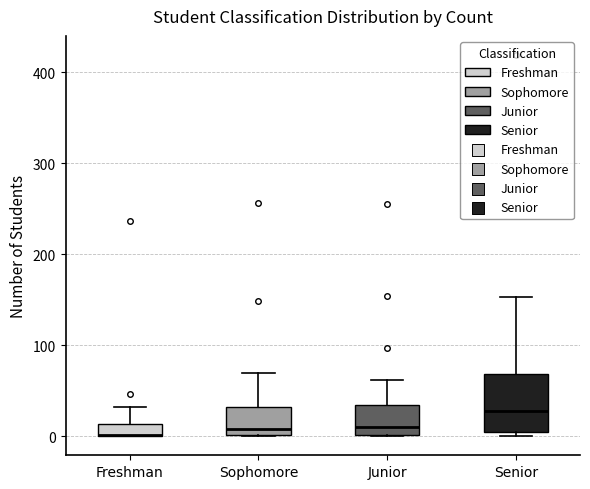

Where is the lower edge of the box for Freshman on the y-axis? The values are not printed on the chart, so give them approximately, as read against the axis.

0